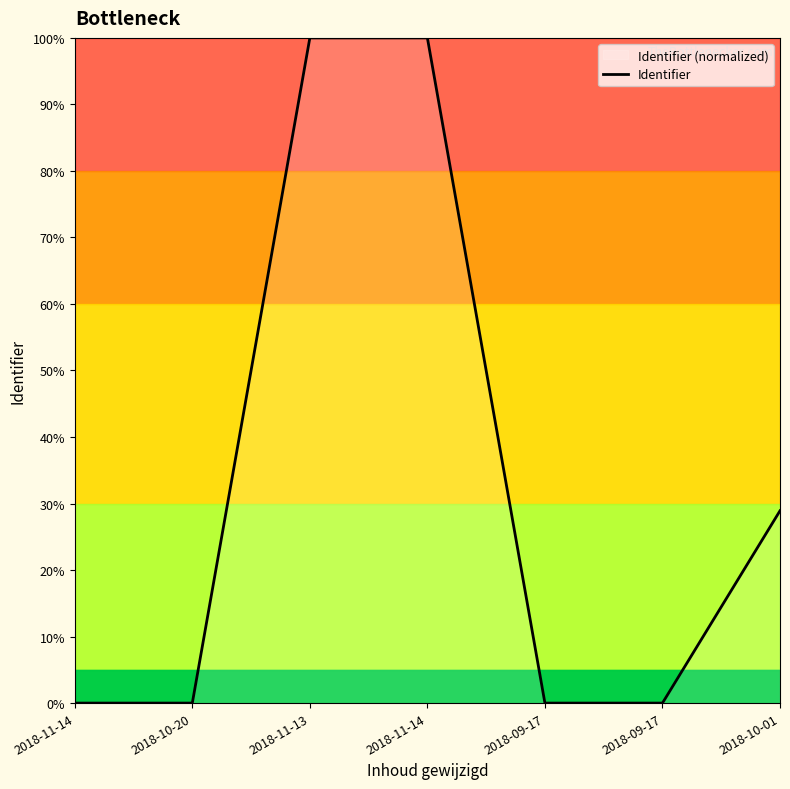

What value does the data have at 2018-11-14?

100.0